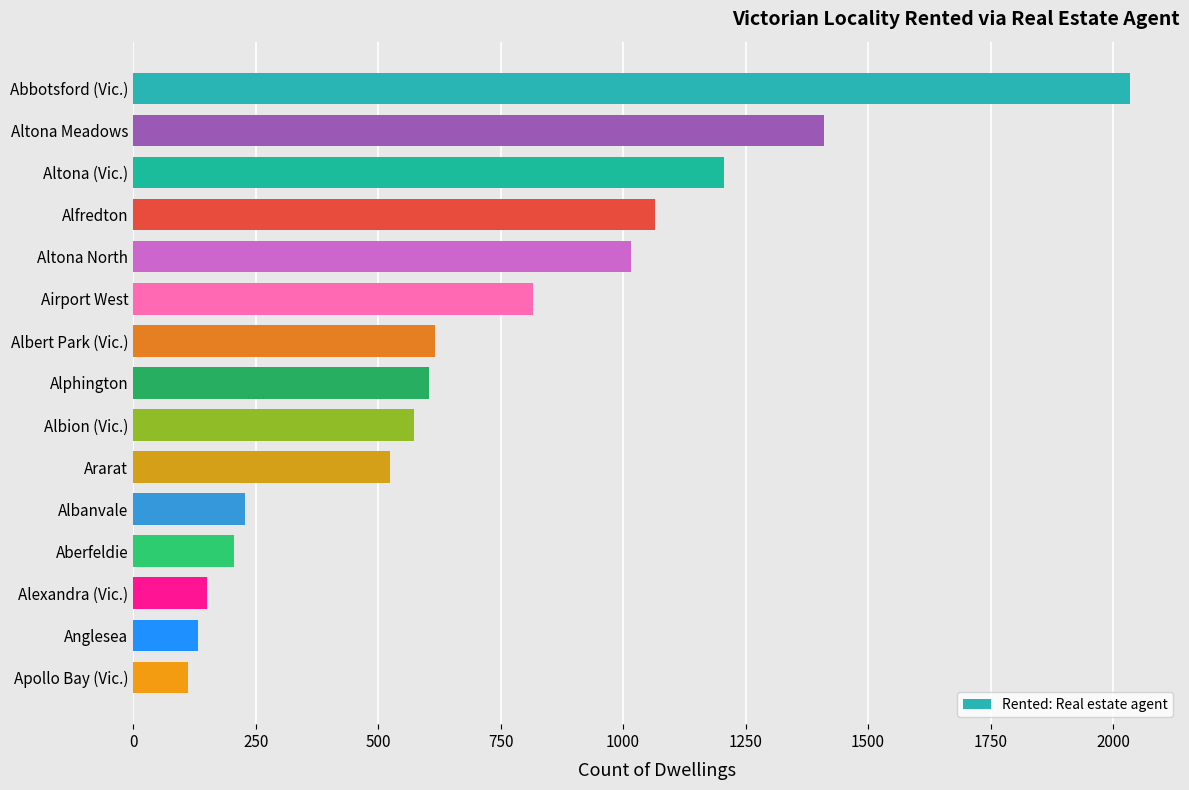

True or false: the data shows 277 at Aberfeldie.

False